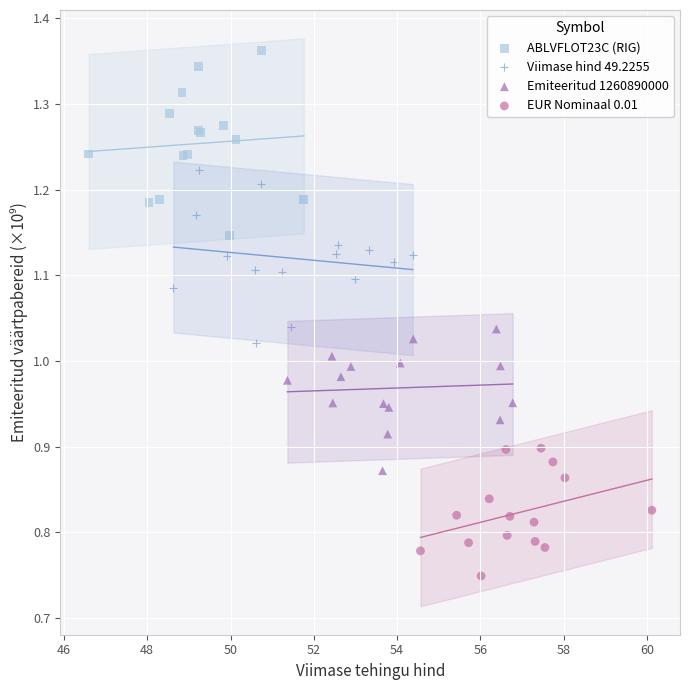

Which series reaches the maximum Y coordinate?

ABLVFLOT23C (RIG)